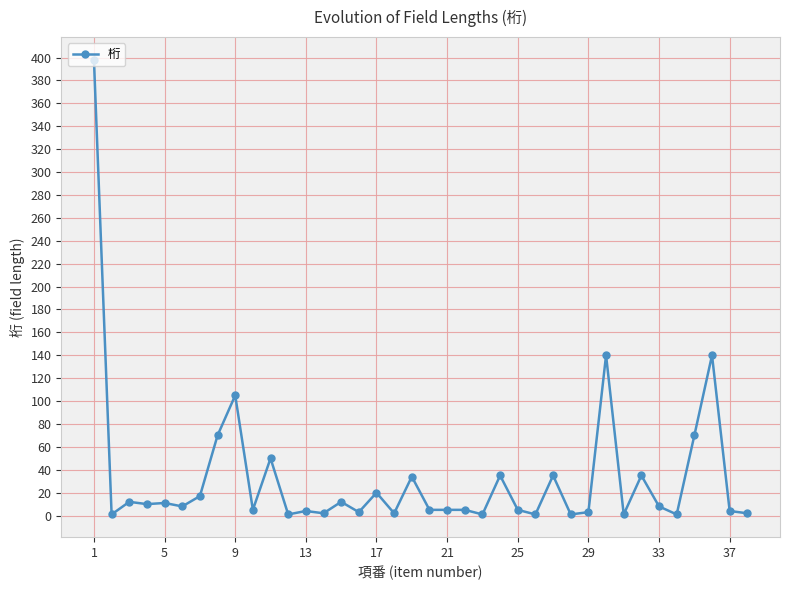

True or false: the data has more than 2 interior local peaks.

True